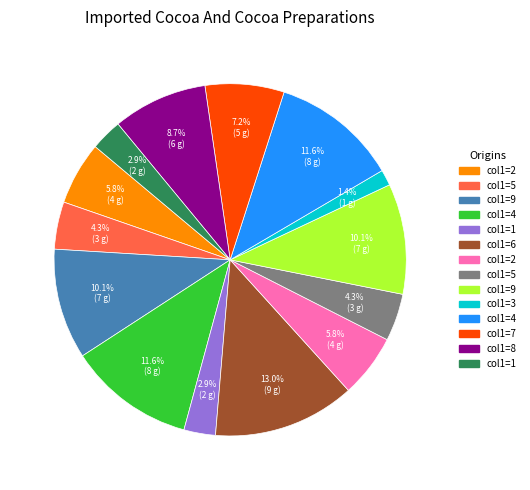

Is there a majority slice in this chart?

No